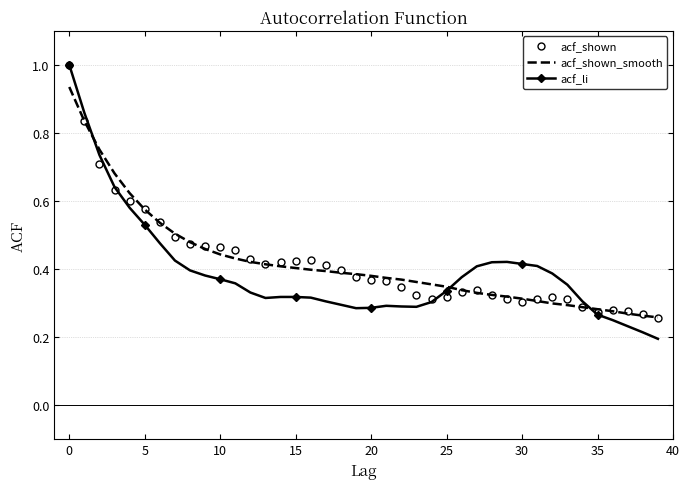

True or false: acf_shown_smooth and acf_shown intersect in this chart.

True